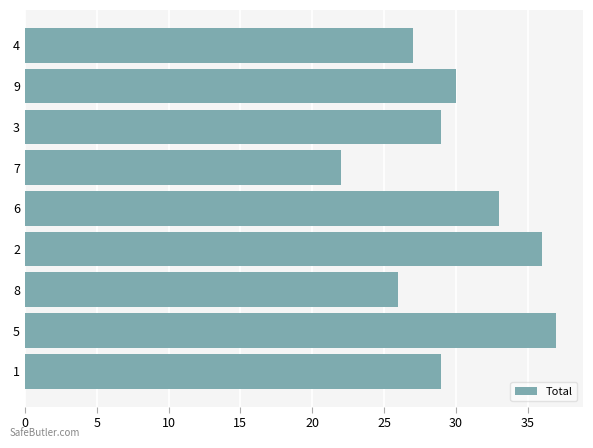

Reading top to bottom, what are all the values shown in this chart?

4=27	9=30	3=29	7=22	6=33	2=36	8=26	5=37	1=29